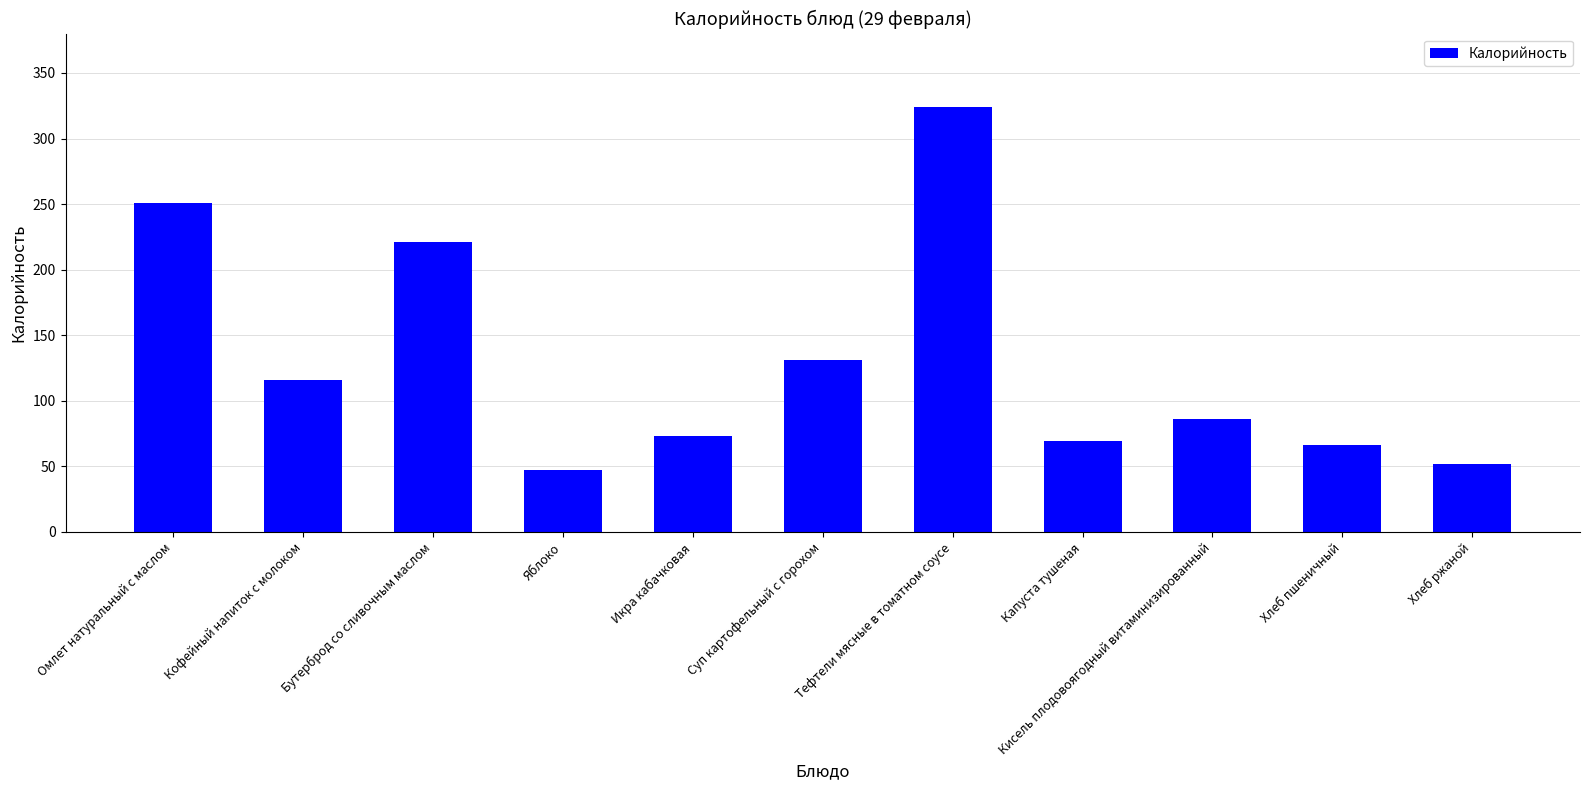

How many values are below 86?

5